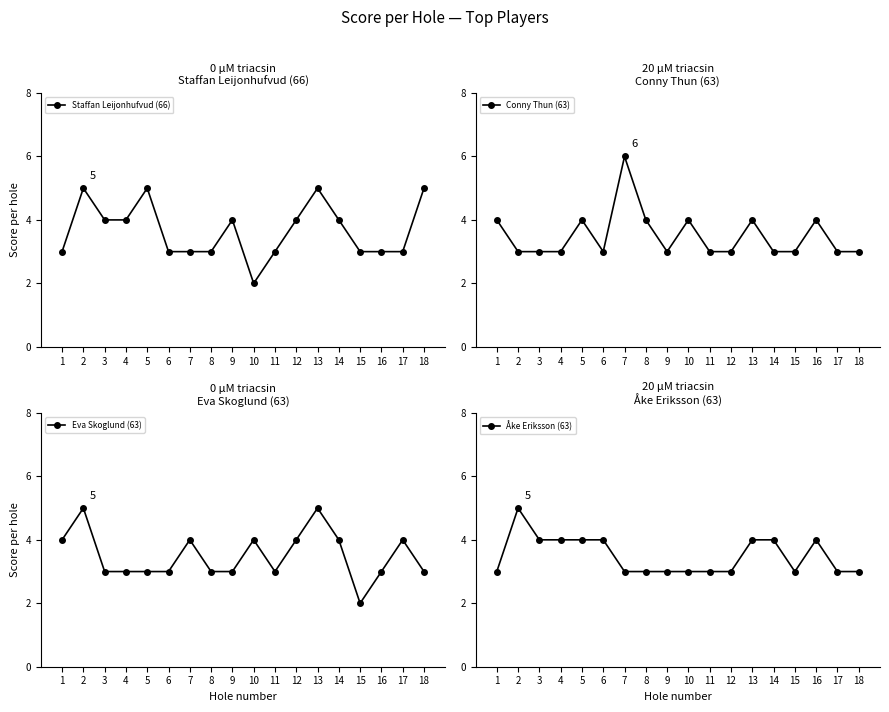

Between which two adjacent categories do Åke Eriksson (63) and Staffan Leijonhufvud (66) first intersect?

5 and 6